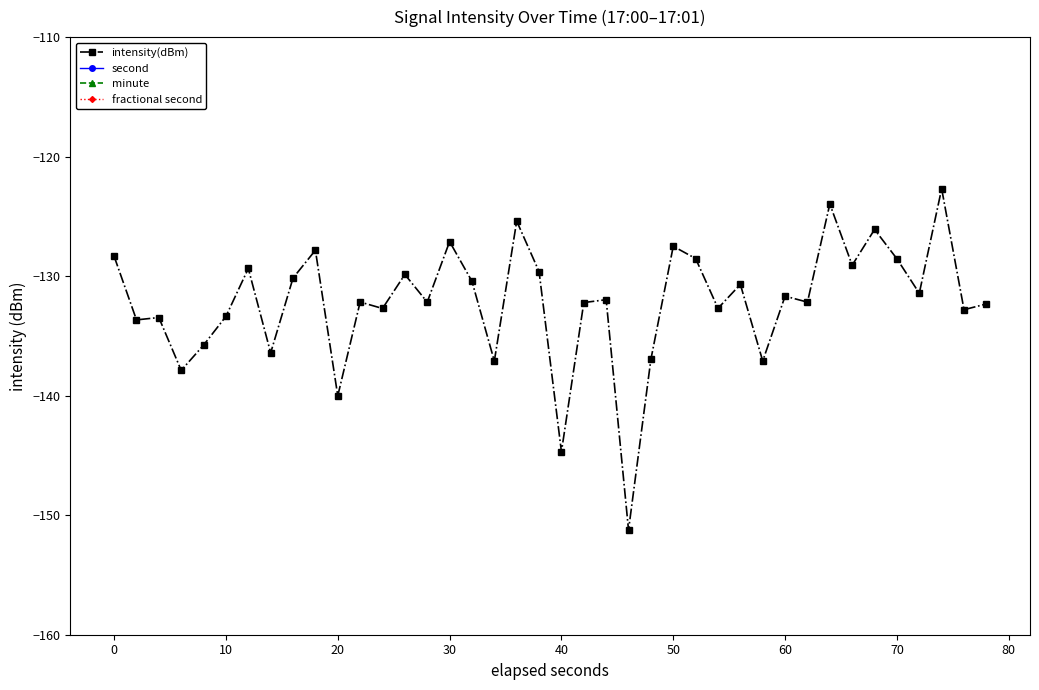

What is the highest value of the intensity(dBm) series?

-122.7